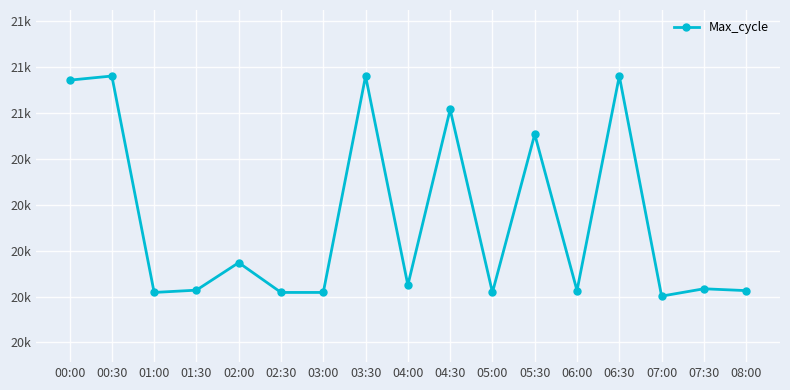

Is this an area chart (filled region under the line)?

No